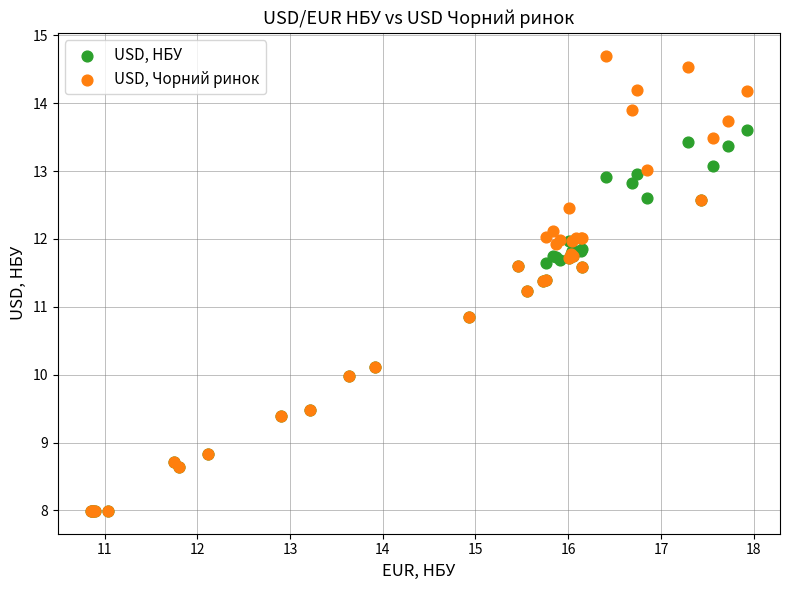

What are all the series names shown in the legend?

USD, НБУ, USD, Чорний ринок